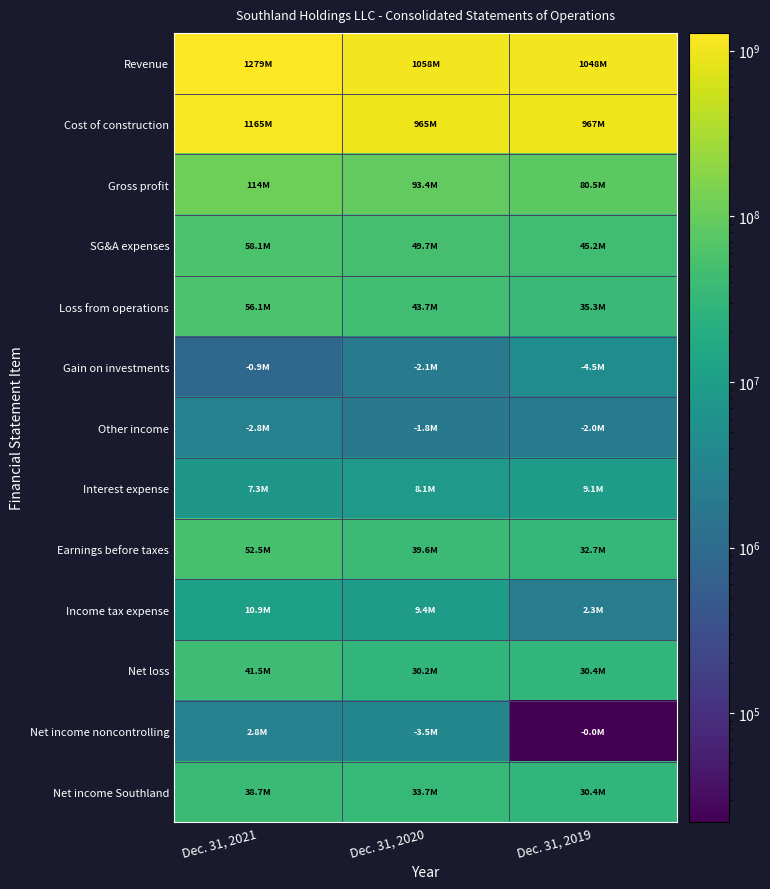

Reading right to left, what are all the values shown in this chart?

Revenue: Dec. 31, 2019=1047676000	Dec. 31, 2020=1057936000	Dec. 31, 2021=1279186000
Cost of construction: Dec. 31, 2019=967172000	Dec. 31, 2020=964536000	Dec. 31, 2021=1164998000
Gross profit: Dec. 31, 2019=80504000	Dec. 31, 2020=93400000	Dec. 31, 2021=114188000
SG&A expenses: Dec. 31, 2019=45180000	Dec. 31, 2020=49653000	Dec. 31, 2021=58136000
Loss from operations: Dec. 31, 2019=35324000	Dec. 31, 2020=43747000	Dec. 31, 2021=56052000
Gain on investments: Dec. 31, 2019=4500000	Dec. 31, 2020=2068000	Dec. 31, 2021=898000
Other income: Dec. 31, 2019=2005000	Dec. 31, 2020=1839000	Dec. 31, 2021=2780000
Interest expense: Dec. 31, 2019=9127000	Dec. 31, 2020=8096000	Dec. 31, 2021=7255000
Earnings before taxes: Dec. 31, 2019=32702000	Dec. 31, 2020=39558000	Dec. 31, 2021=52475000
Income tax expense: Dec. 31, 2019=2278000	Dec. 31, 2020=9406000	Dec. 31, 2021=10945000
Net loss: Dec. 31, 2019=30424000	Dec. 31, 2020=30152000	Dec. 31, 2021=41530000
Net income noncontrolling: Dec. 31, 2019=22000	Dec. 31, 2020=3516000	Dec. 31, 2021=2810000
Net income Southland: Dec. 31, 2019=30446000	Dec. 31, 2020=33668000	Dec. 31, 2021=38720000